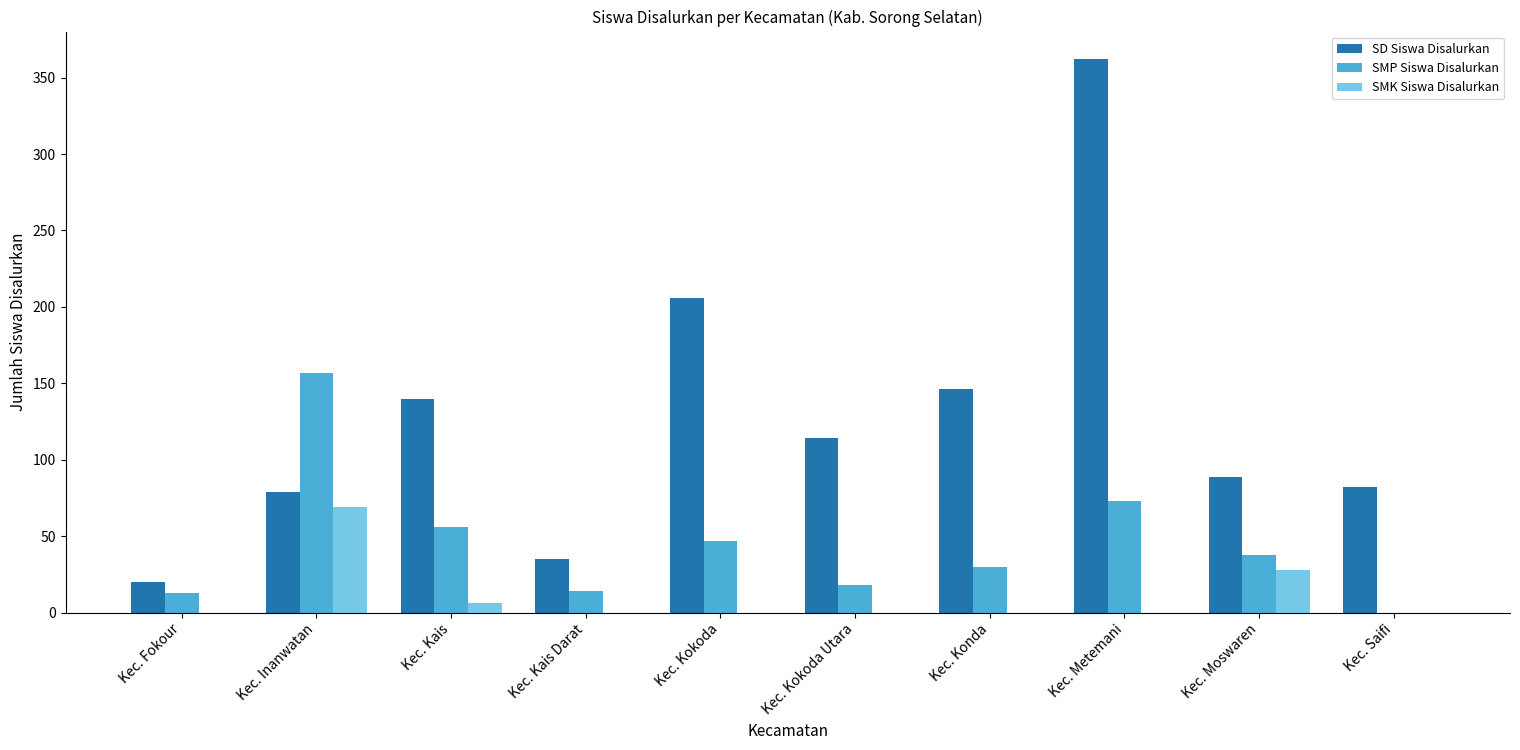

At which category does the chart reach its peak across all series?

Kec. Metemani